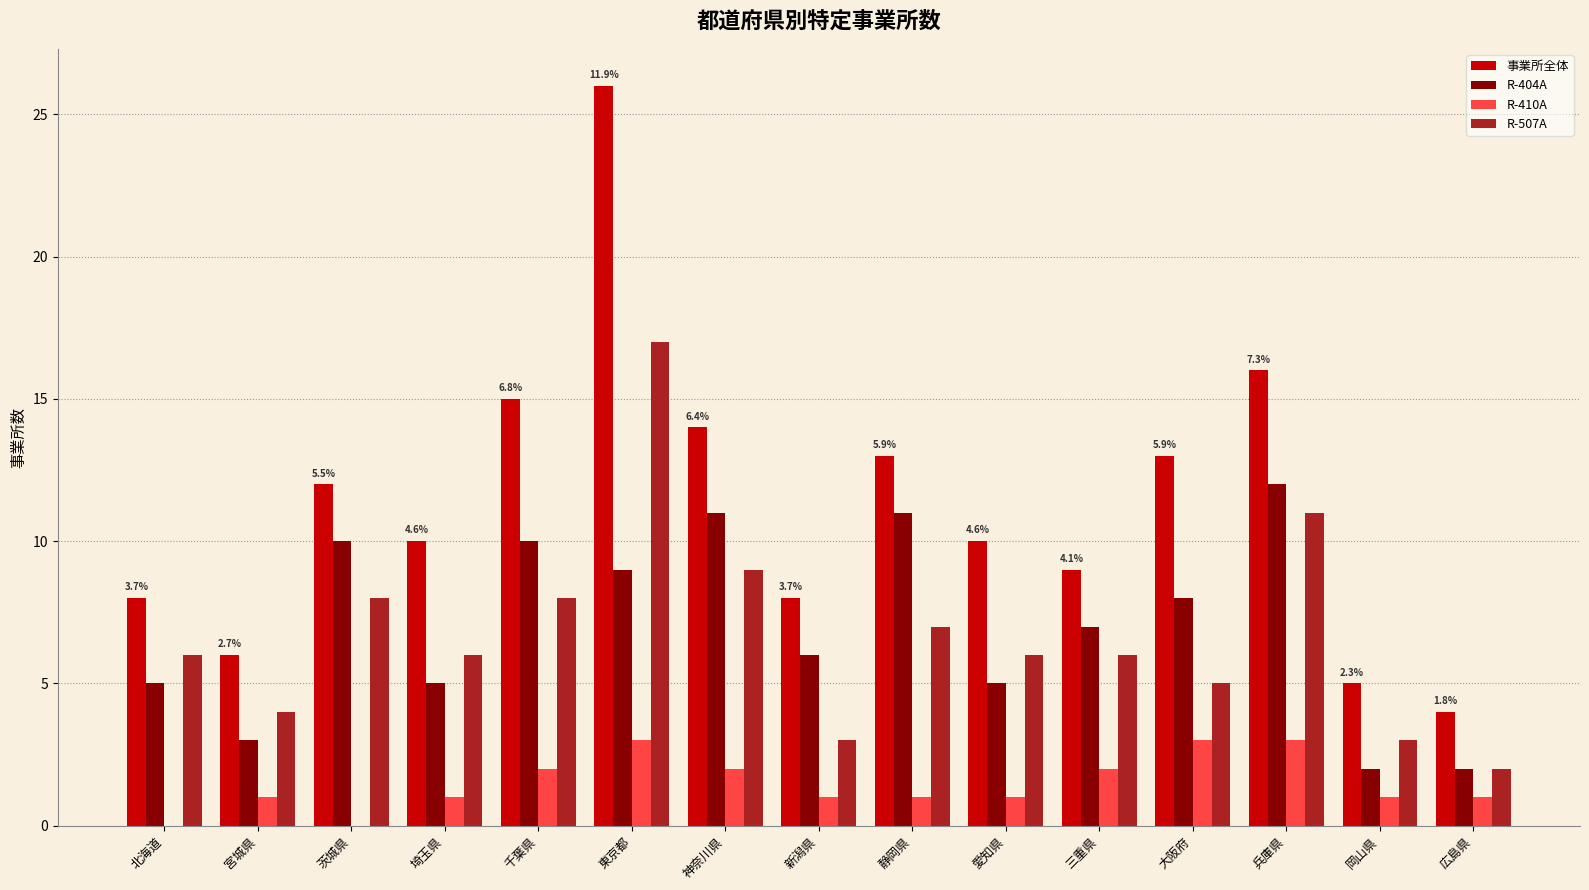

What is the maximum value for R-507A?

17